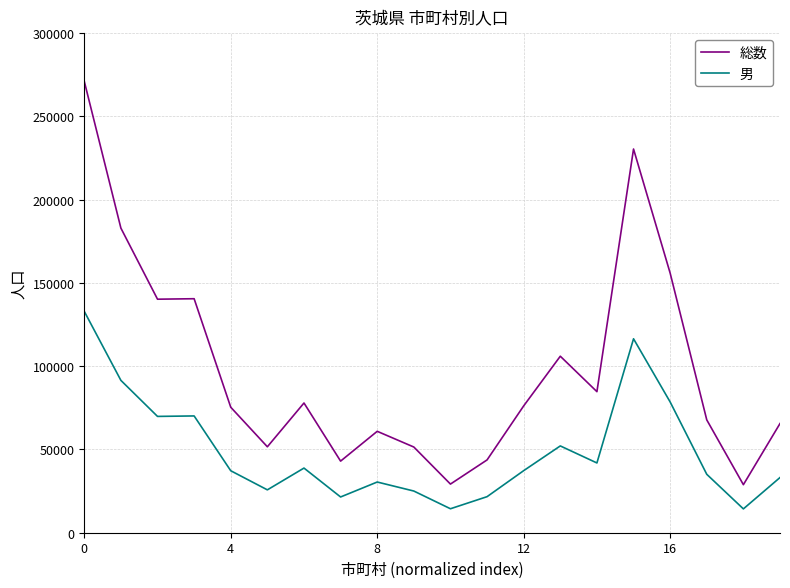

What is the maximum value shown in the chart?

271047